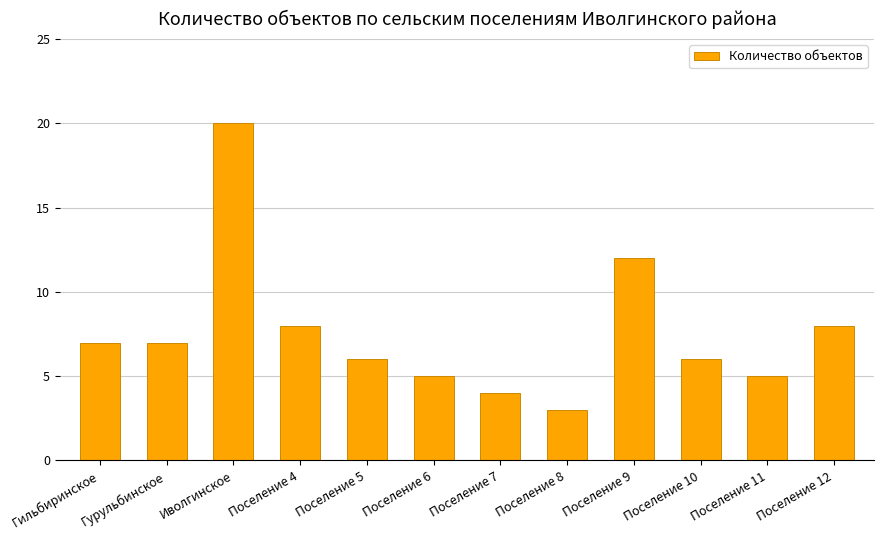

What is the minimum value shown in the chart?

3